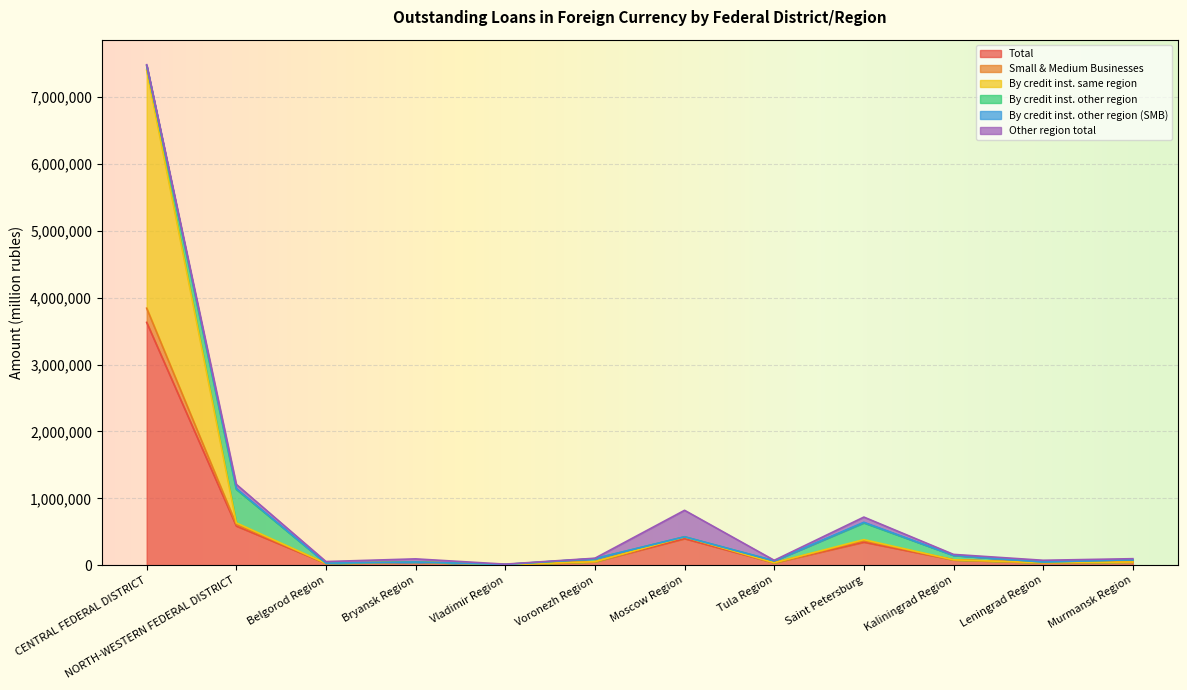

At which label does Total reach its peak?

CENTRAL FEDERAL DISTRICT